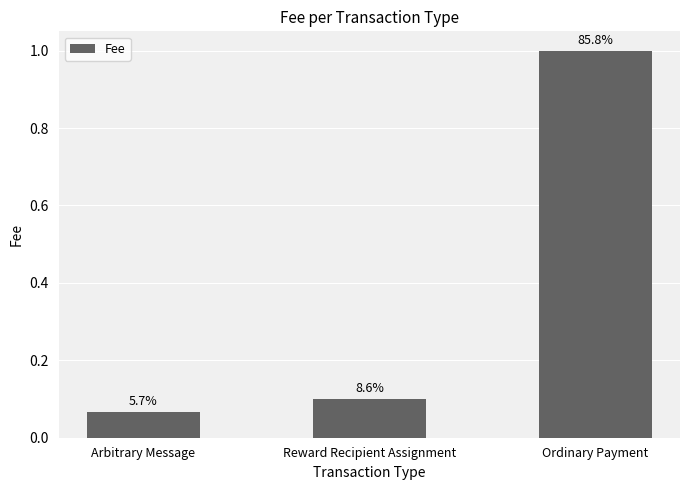

Between Reward Recipient Assignment and Ordinary Payment, which is larger?

Ordinary Payment